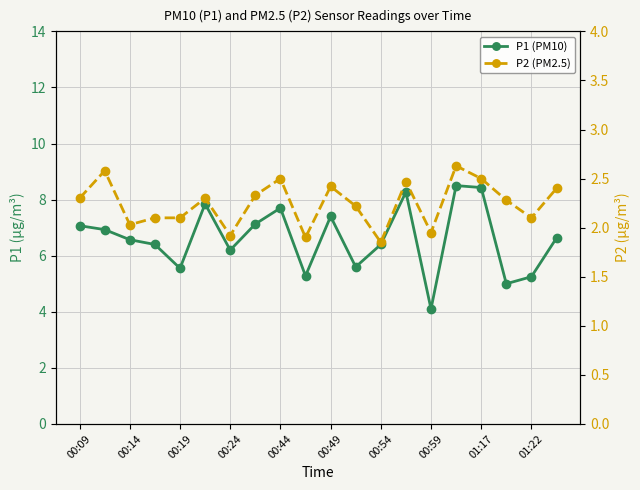

What is the approximate value of P1 (PM10) at 00:54?

6.4